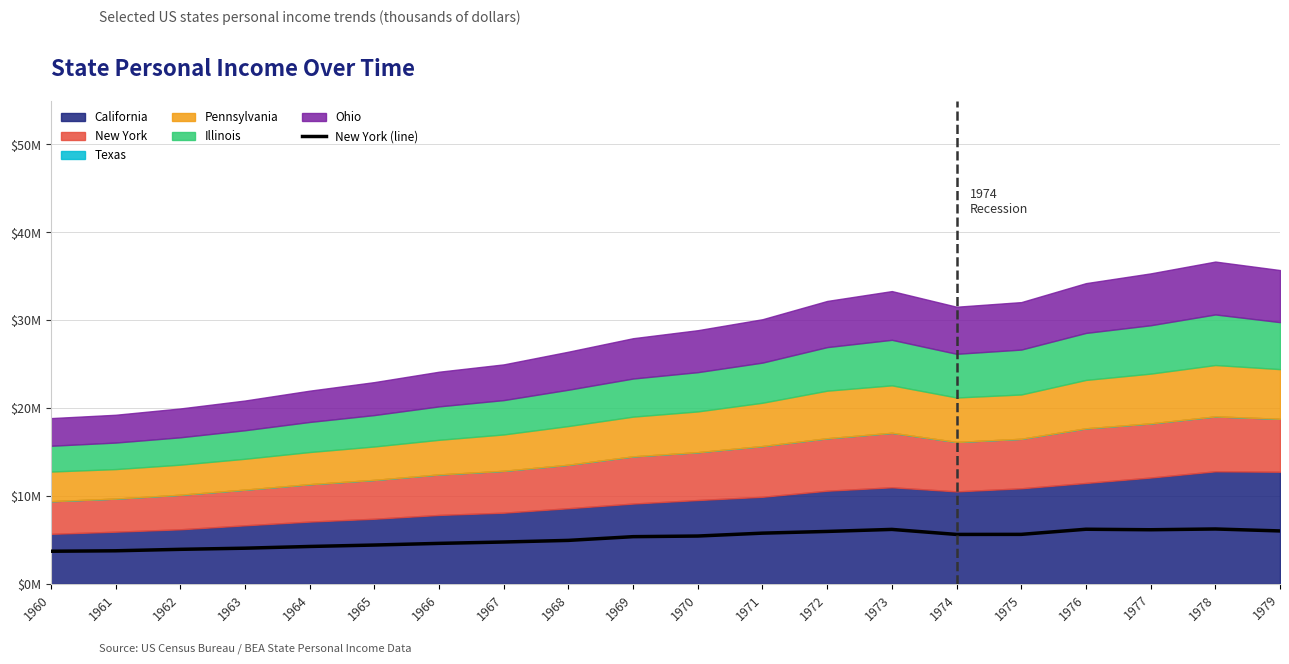

The value at 1979 is 6023884. True or false?

True